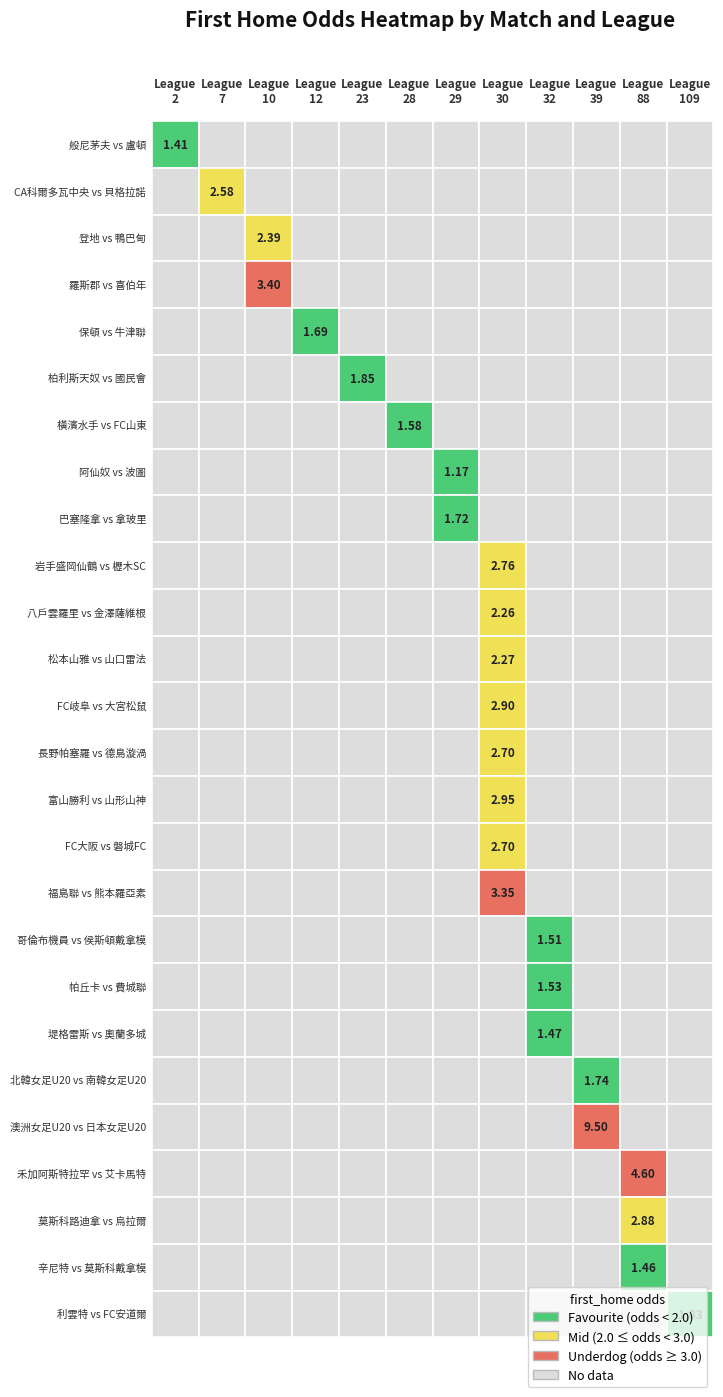

True or false: FC岐阜 vs 大宮松鼠 has a value of 30.0 at league_id.

True